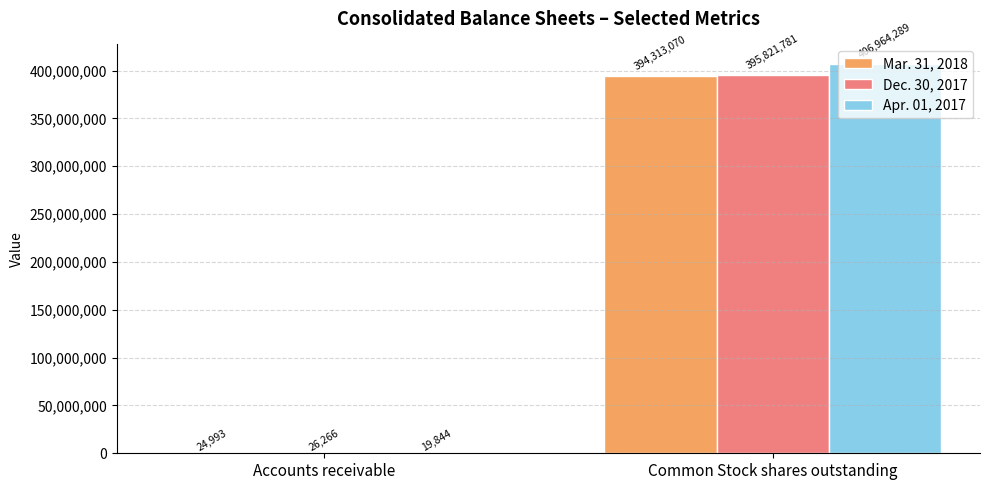

What is the sum of the Mar. 31, 2018 values at Common Stock shares outstanding and Accounts receivable?

394338063